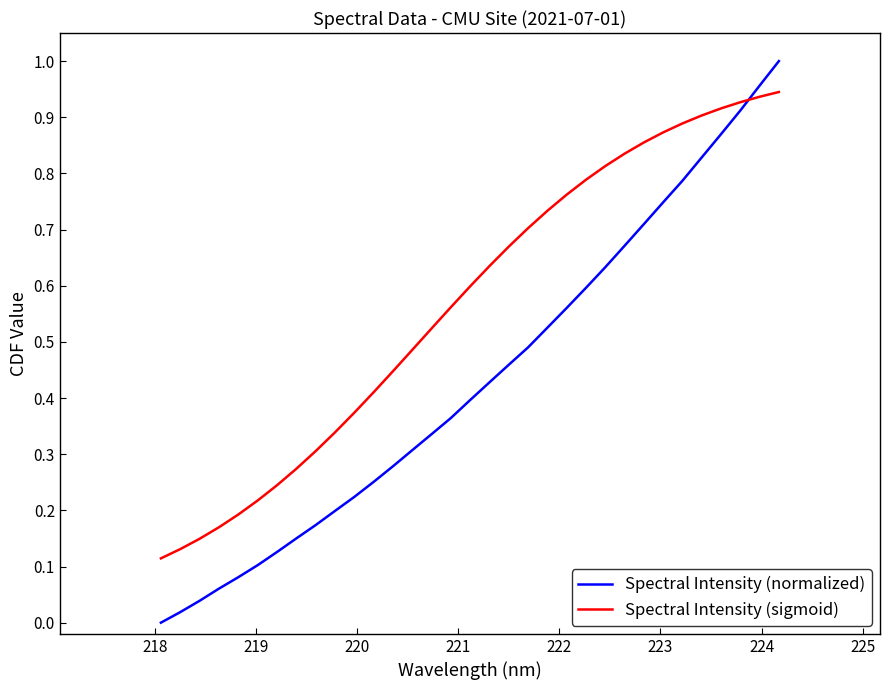

Which series has the largest total across all categories?

Spectral Intensity (sigmoid)